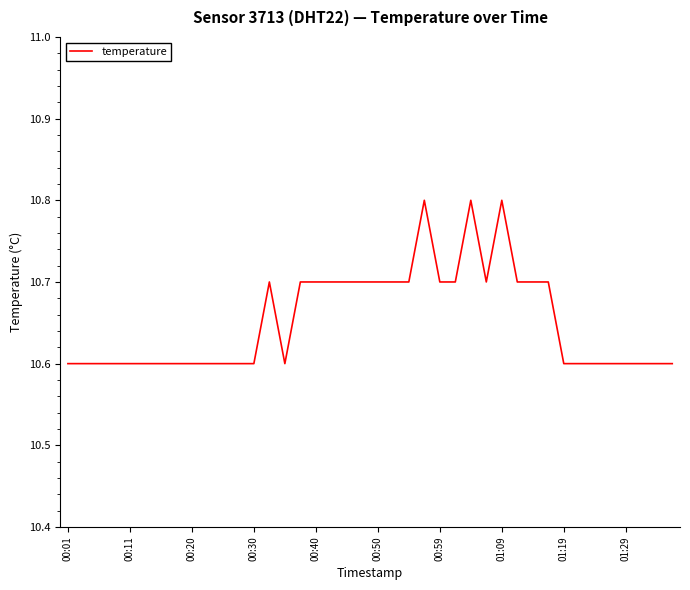

What is the minimum value shown in the chart?

10.6